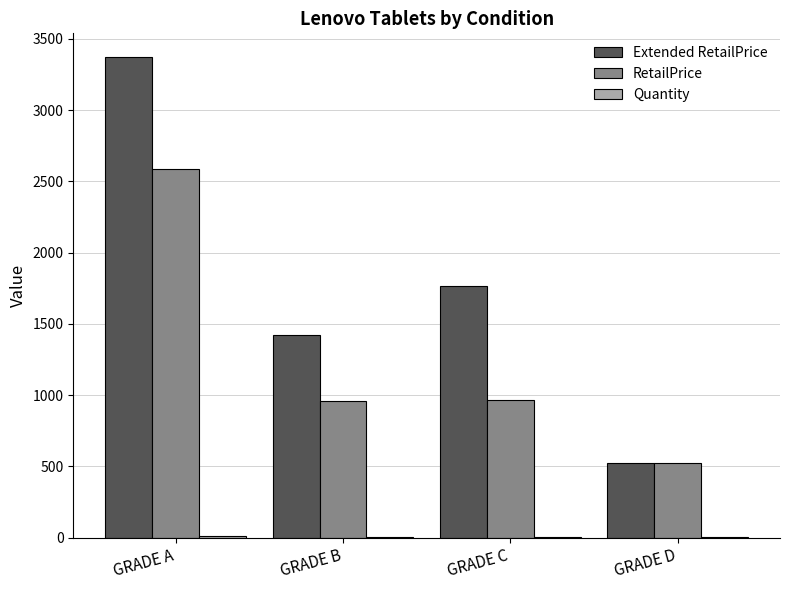

At which label does RetailPrice reach its peak?

GRADE A